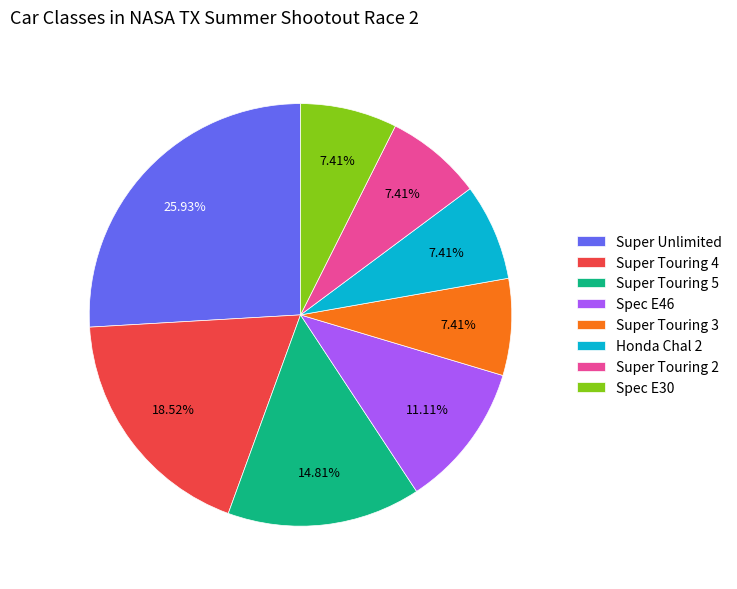

What is the total percentage of Super Unlimited and Spec E46?

37.0%